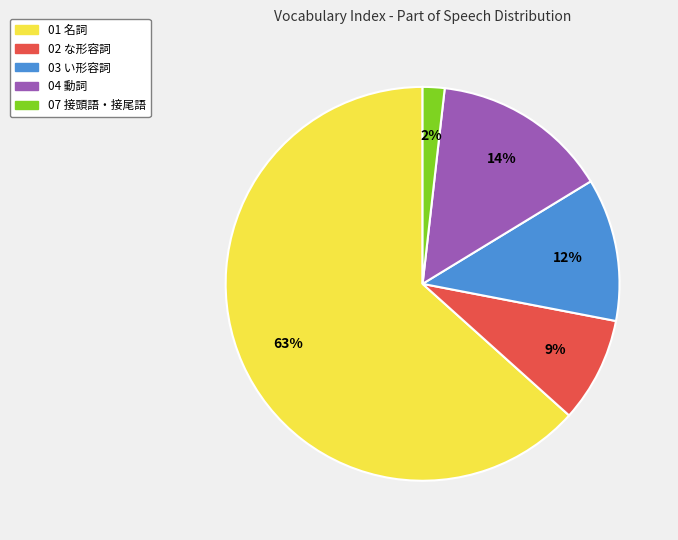

To the nearest percent, what portion does 01 名詞 represent?

63%